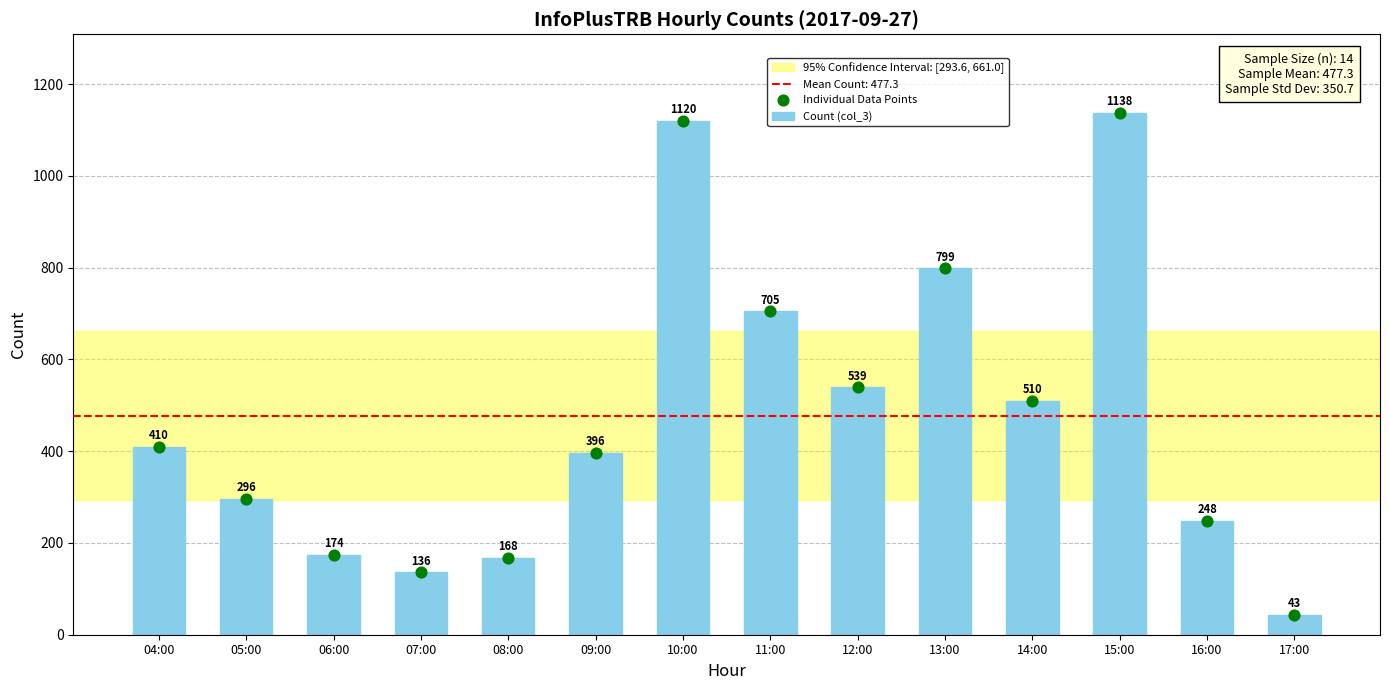

Which has a higher value, 04:00 or 16:00?

04:00